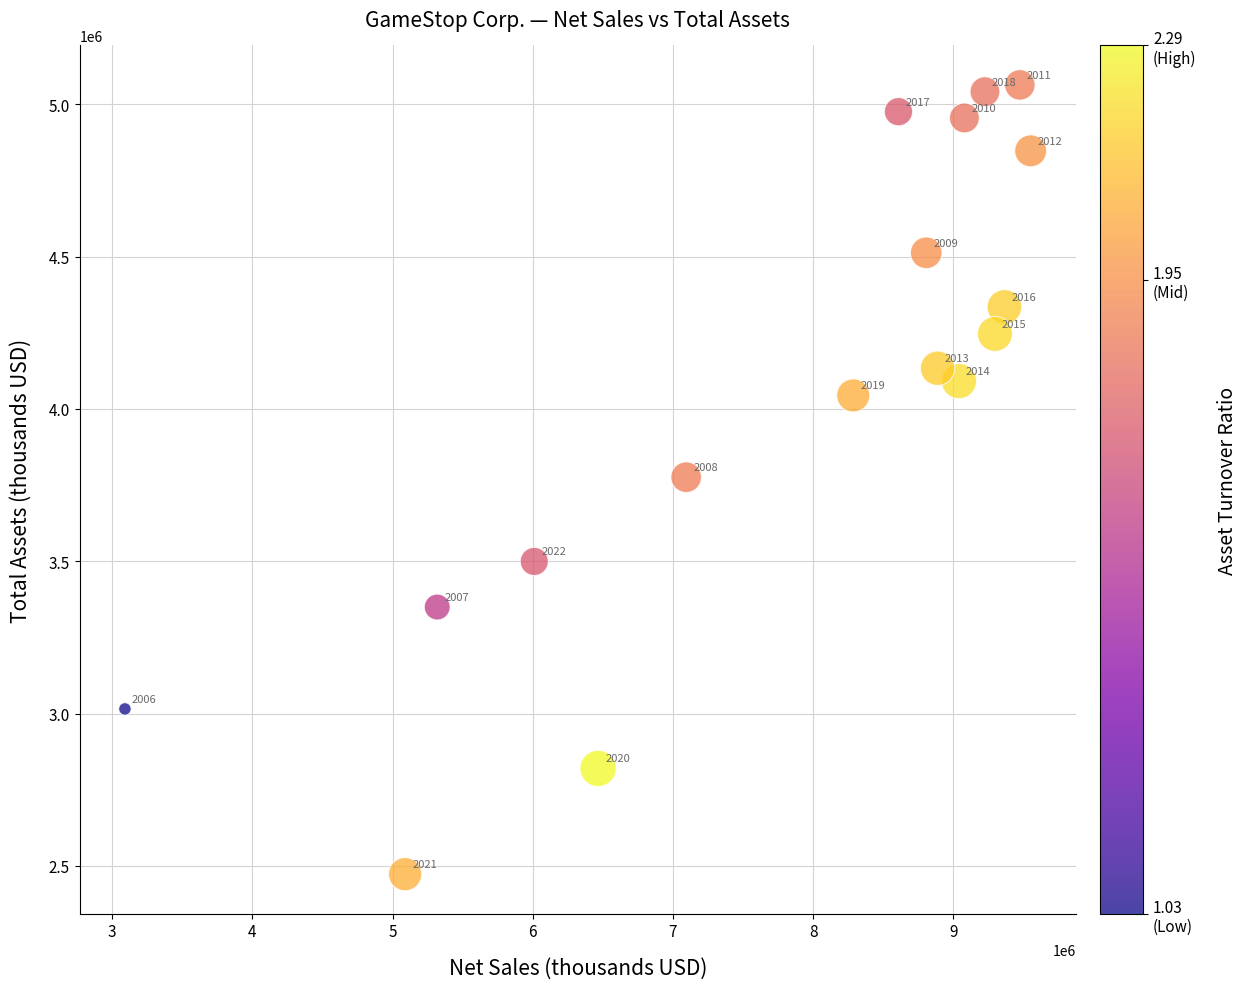

What Y value in the scatter plot is closest to 3768200?

3775891